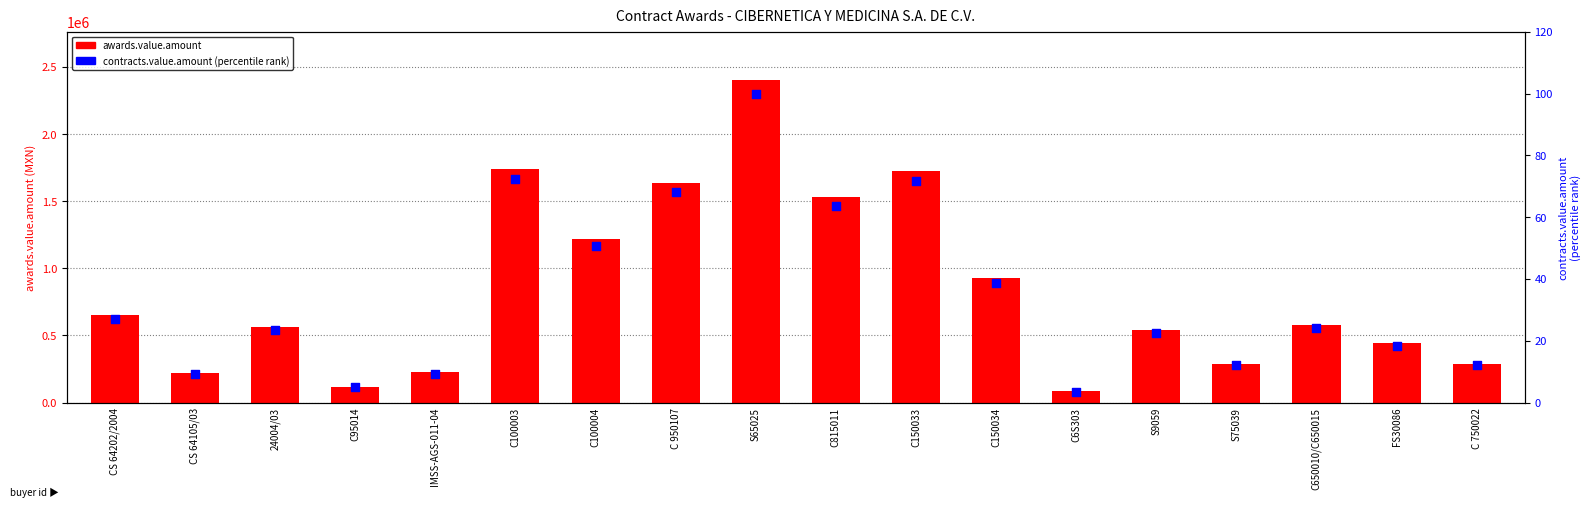

Which series has the largest Y range (max minus min)?

awards.value.amount